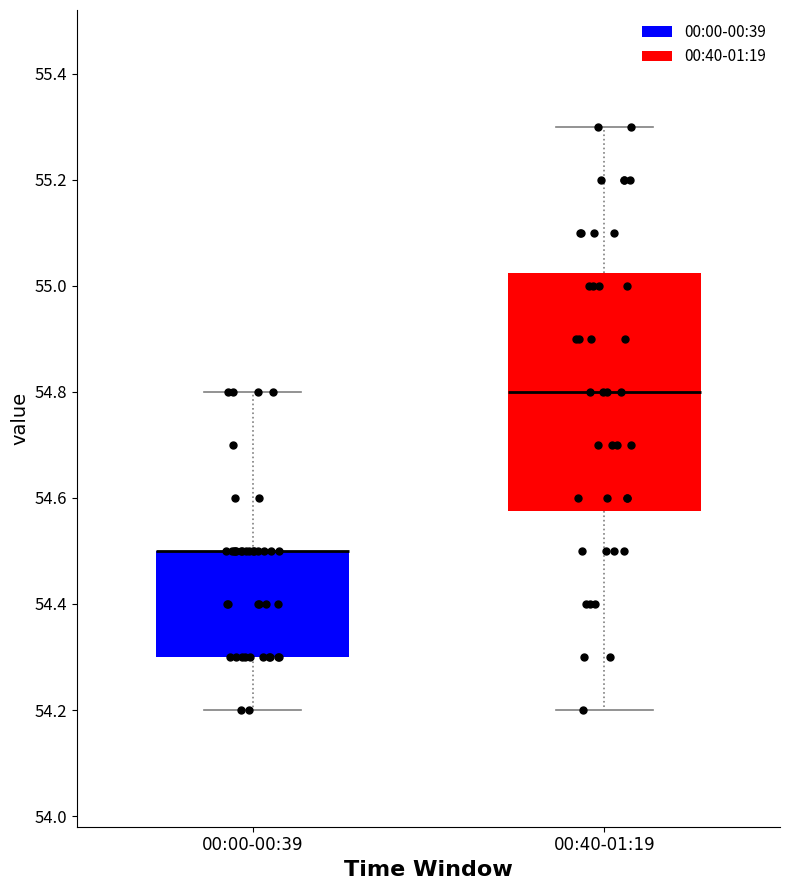

Reading left to right, transcribe this box plot: for each box, give where its median line is, the range the box spans, and where its two whiskers end, as read against the y-axis. The values are not printed on the chart, so give them approximately, as read against the axis.

00:00-00:39: median 54.50 (drawn on the box's upper edge), box 54.30 to 54.50, whiskers 54.20 to 54.80
00:40-01:19: median 54.80, box 54.58 to 55.02, whiskers 54.20 to 55.30